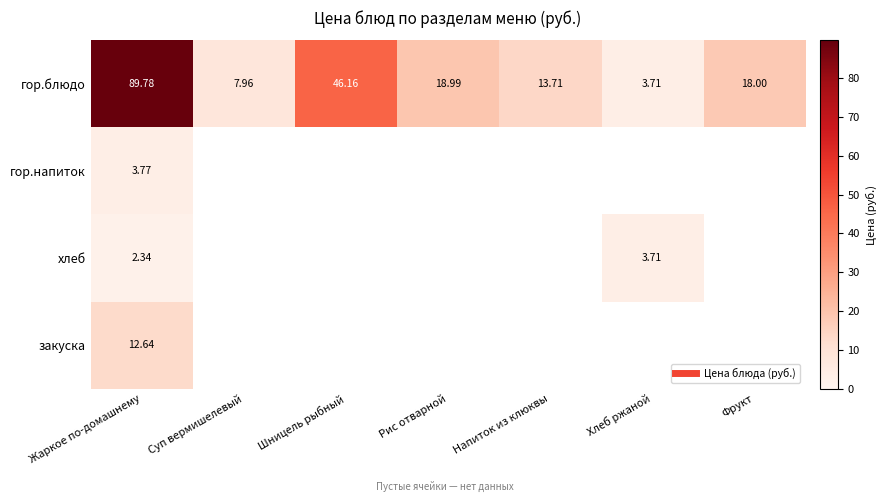

What is the average value of the гор.напиток series?

0.5